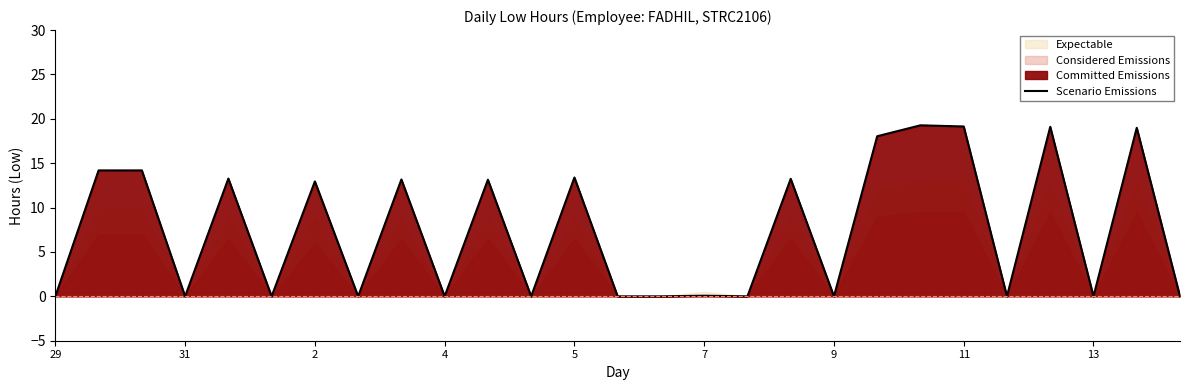

What is the maximum value shown in the chart?

19.3